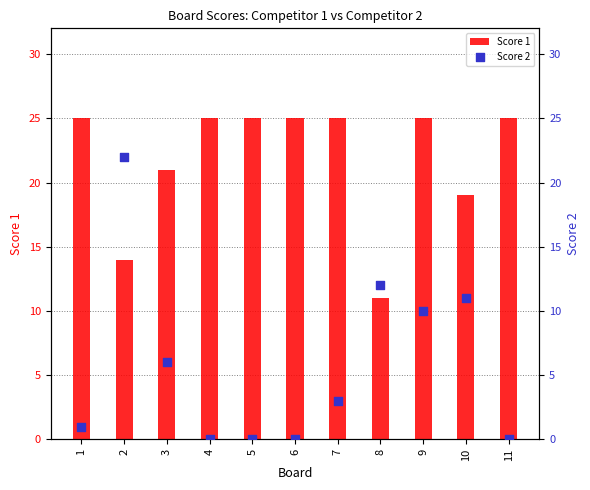

Which series contains the lowest Y value?

Score 2